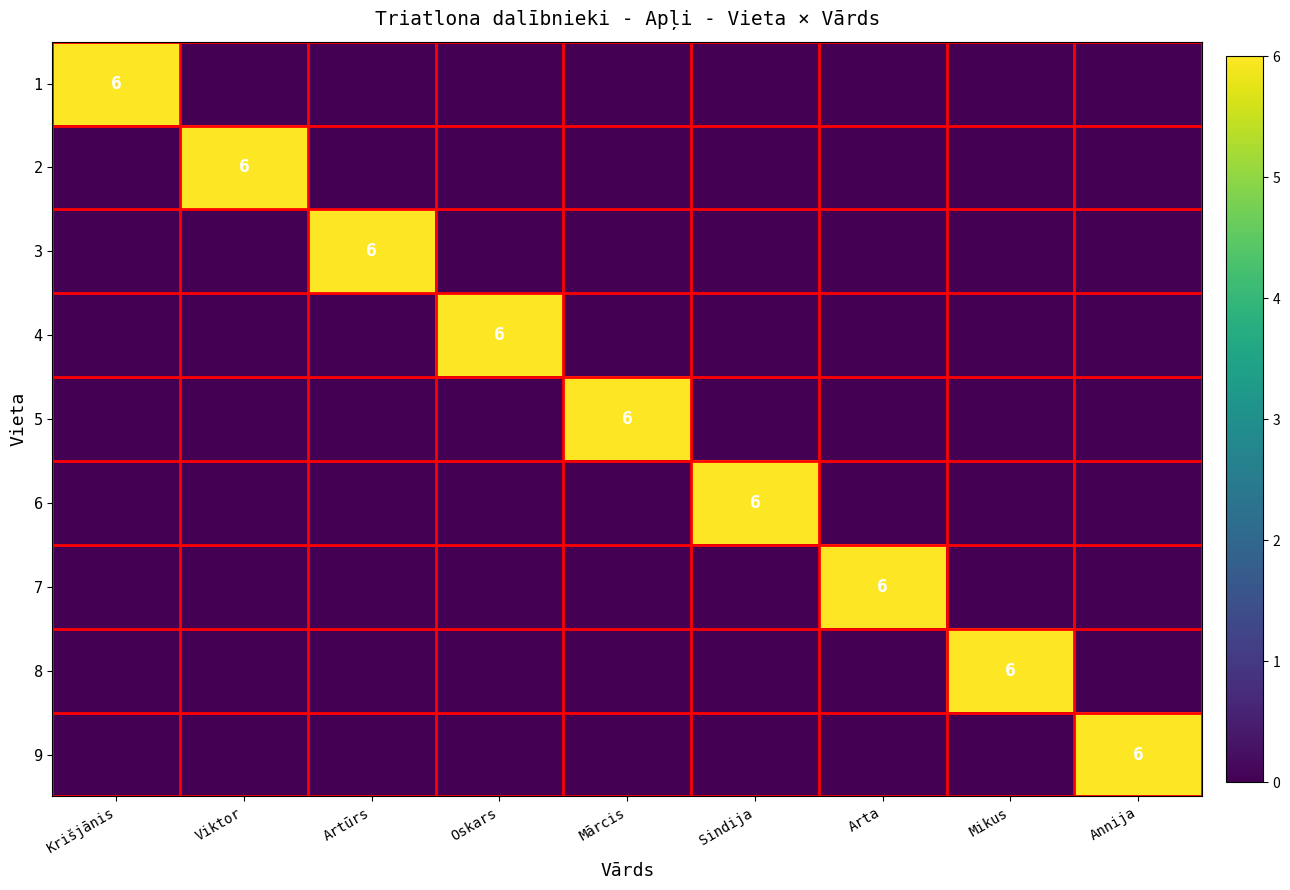

The 6 series shows 10 at Sindija. True or false?

False